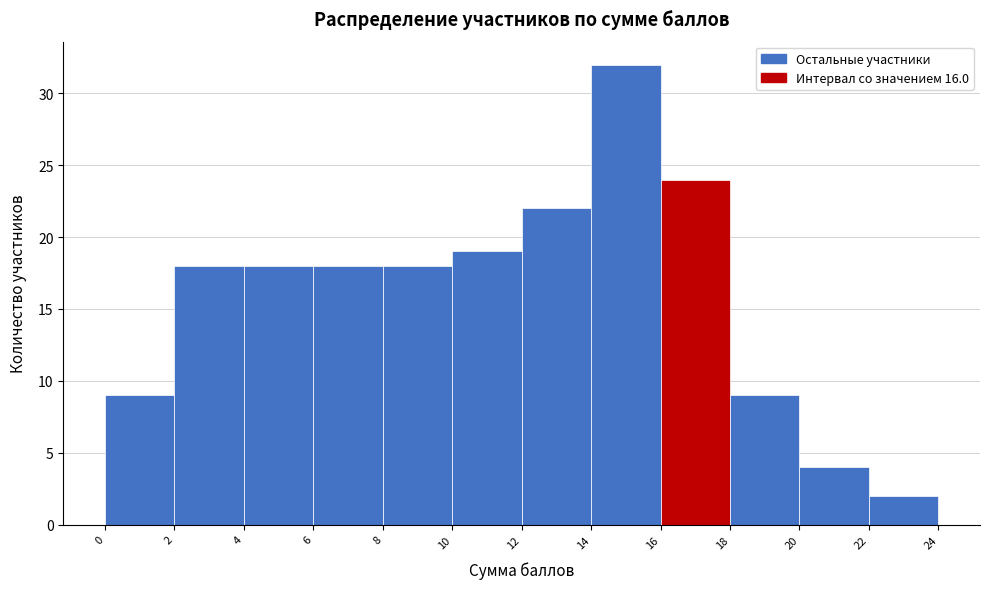

Reading left to right, transcribe this chart: for each bar, give the range it covers on the x-axis and its height. The values are not printed on the chart, so give them approximately, as read against the axis.

0 to 2: 9
2 to 4: 18
4 to 6: 18
6 to 8: 18
8 to 10: 18
10 to 12: 19
12 to 14: 22
14 to 16: 32
16 to 18: 24
18 to 20: 9
20 to 22: 4
22 to 24: 2